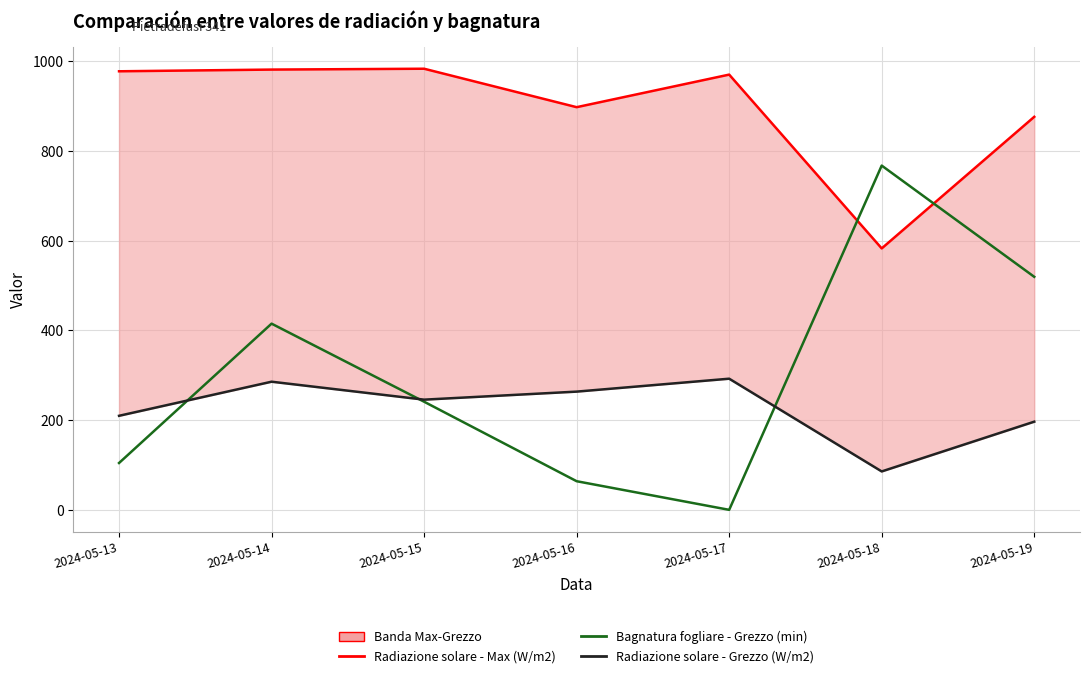

True or false: Radiazione solare - Grezzo (W/m2) has more than 0 interior local peaks.

True